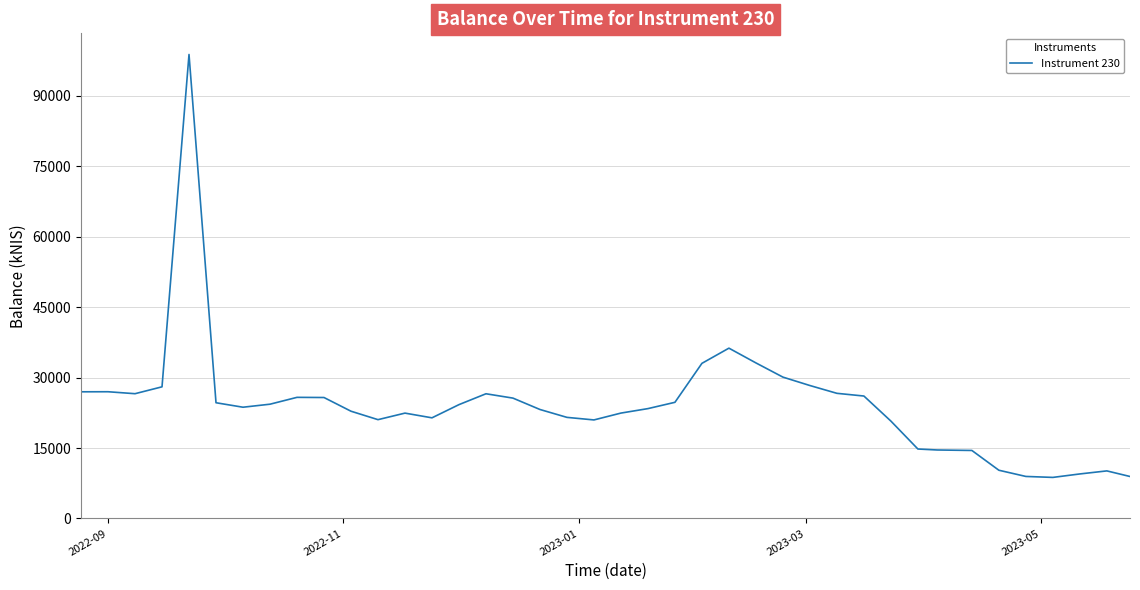

What is the maximum value shown in the chart?

98759.1